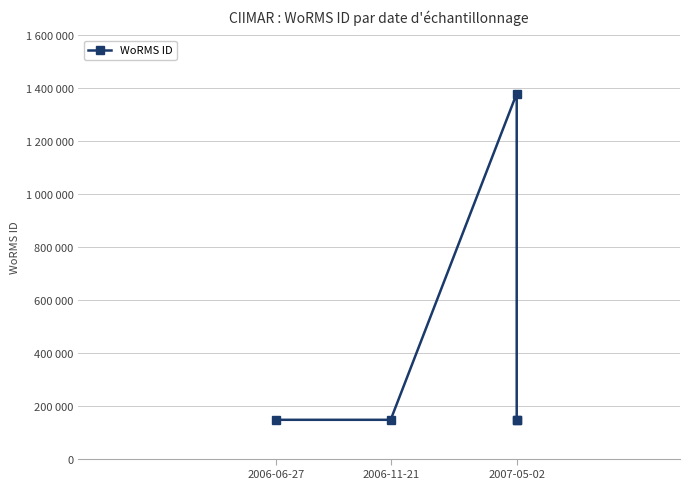

True or false: the data has more than 2 interior local peaks.

False